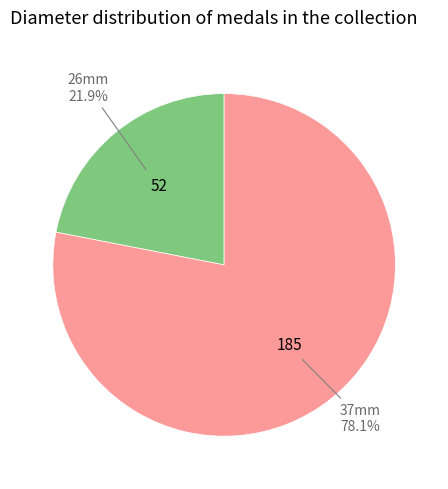

Is there a majority slice in this chart?

Yes